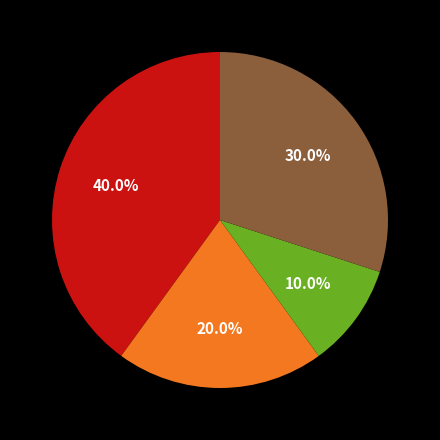

Is there a majority slice in this chart?

No